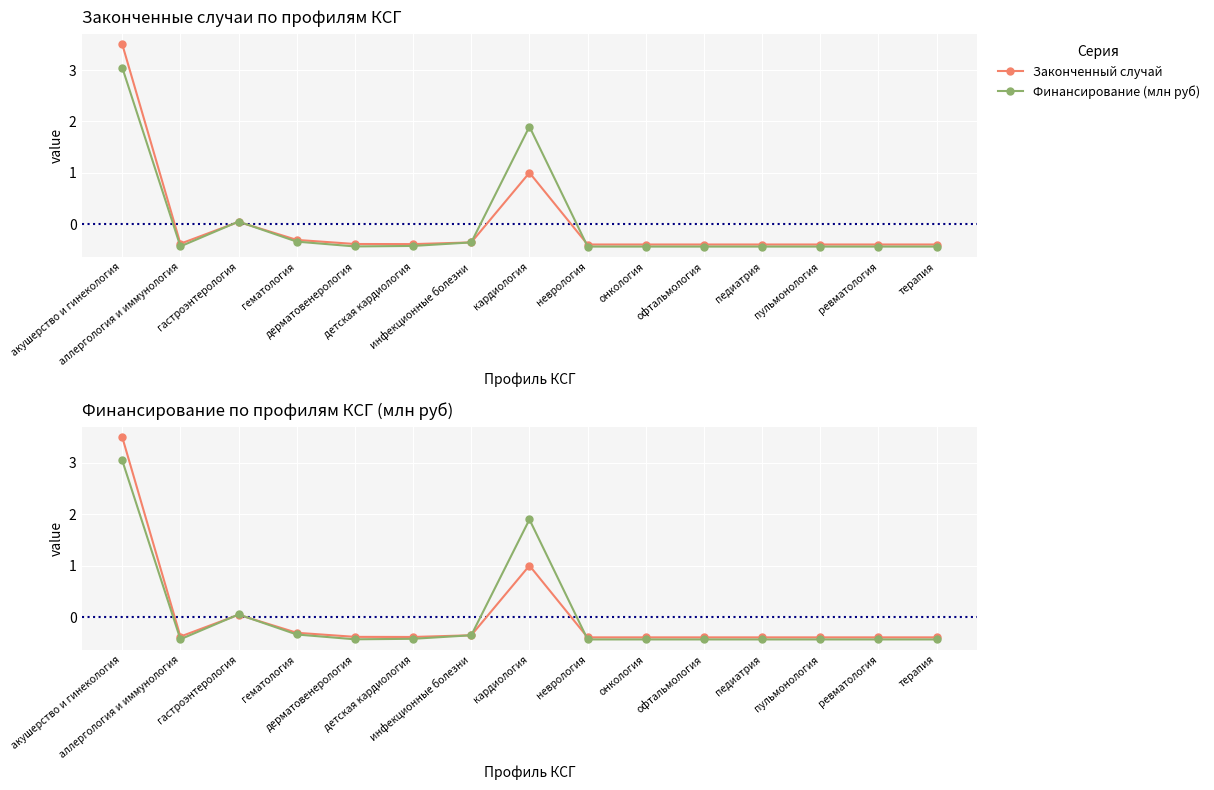

How many data points in Законченный случай are less than 0?

12